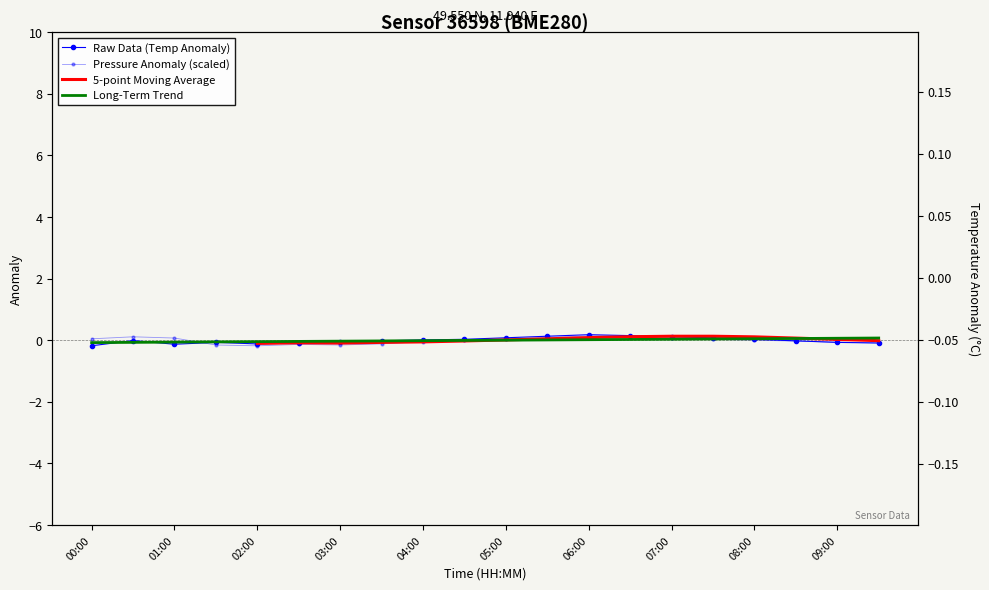

What is the approximate value of 5-point Moving Average at 06:00?

0.1